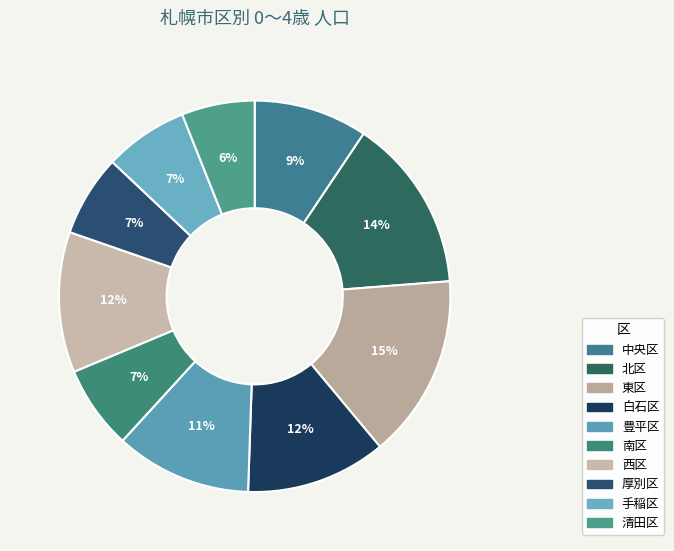

The 中央区 slice represents 9% of the pie. True or false?

True